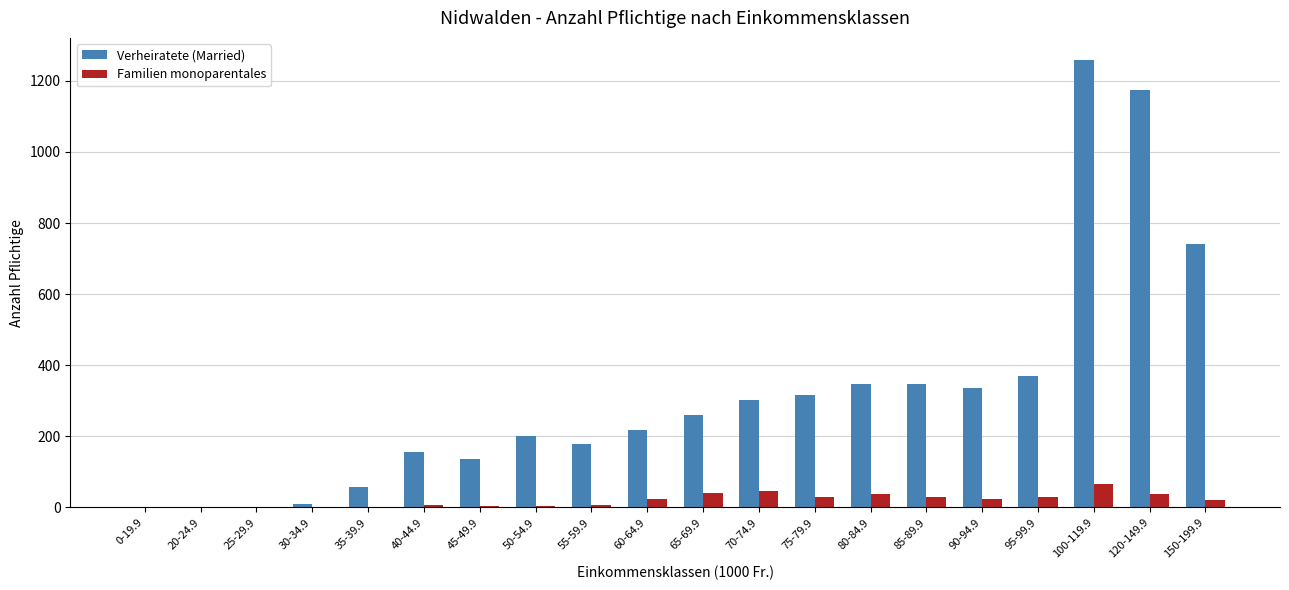

Which series has the largest total across all categories?

Verheiratete (Married)